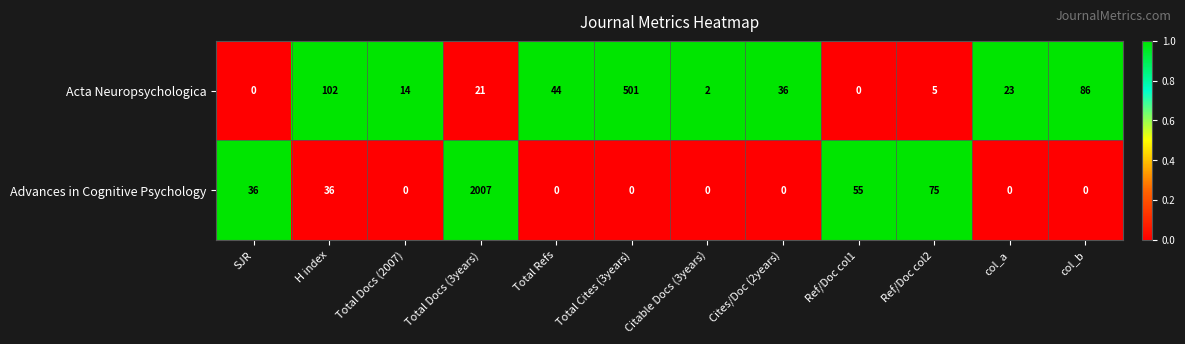

Which series changed the most between Citable Docs (3years) and Ref/Doc col1?

Advances in Cognitive Psychology